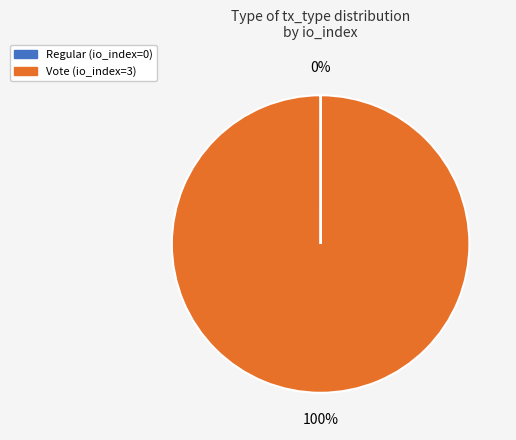

What is the largest slice in the pie chart?

Vote (io_index=3)